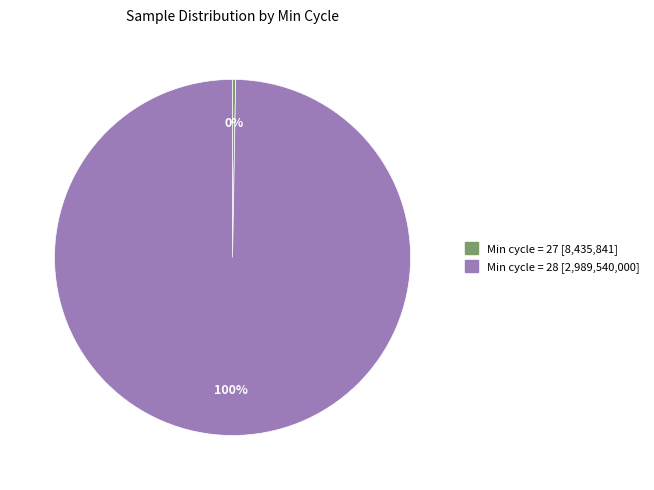

Is there any slice that represents more than half of the pie?

Yes